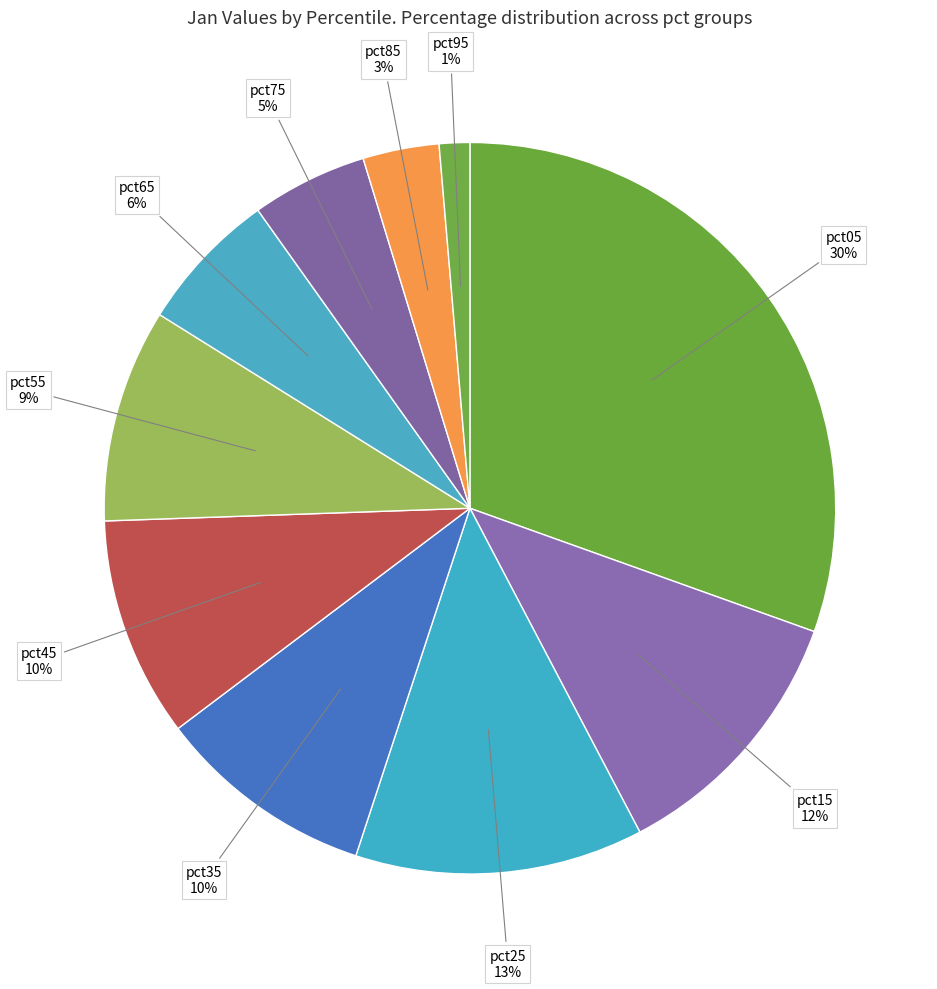

Count the number of slices in the pie.

10